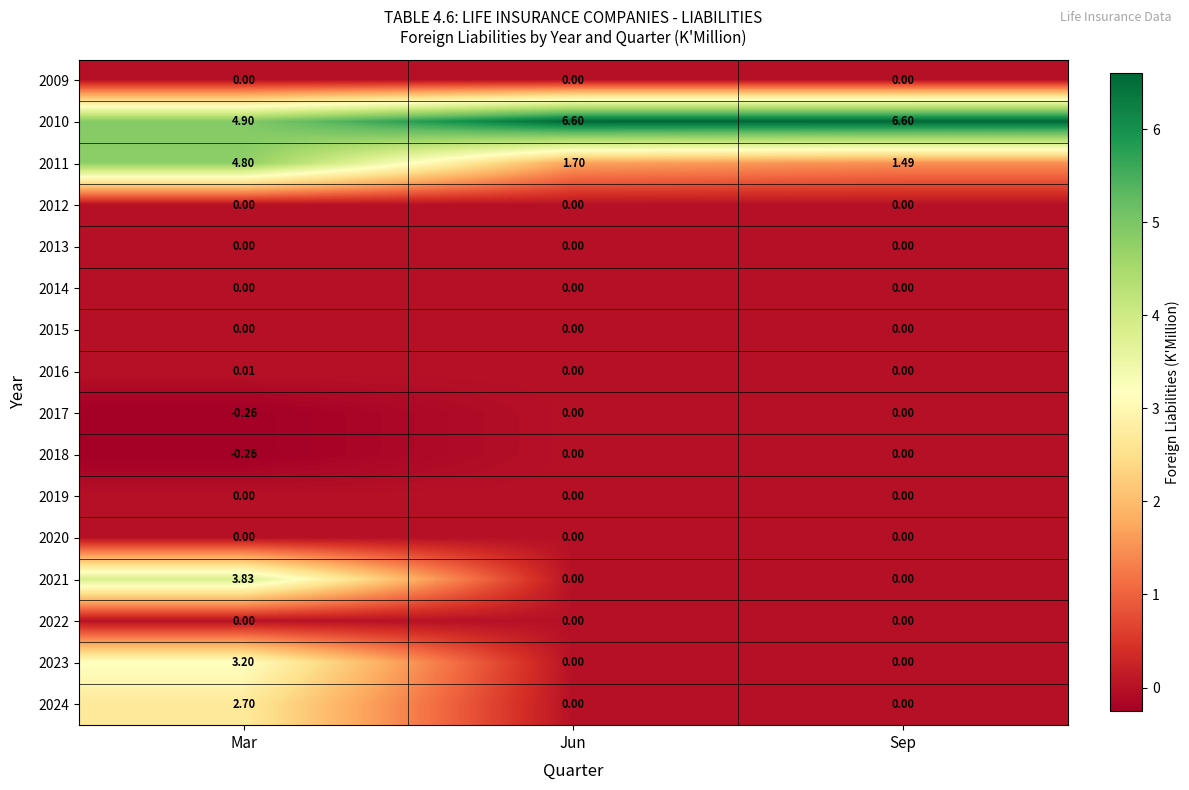

At which category is the sum across all series the highest?

Mar